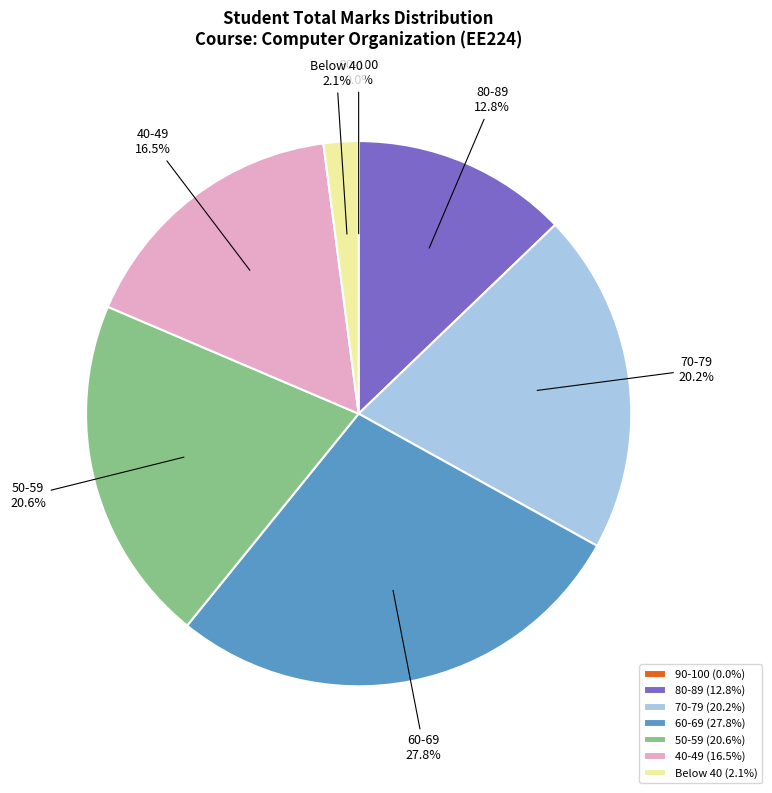

Does any single category account for the majority?

No